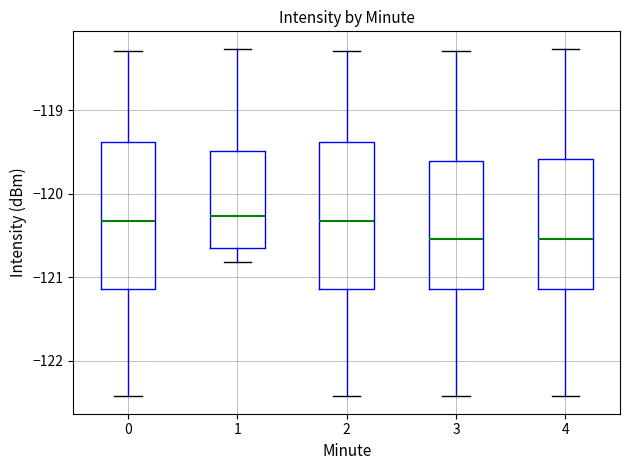

Where is the lower edge of the box at x = 2 on the y-axis? The values are not printed on the chart, so give them approximately, as read against the axis.

-121.1